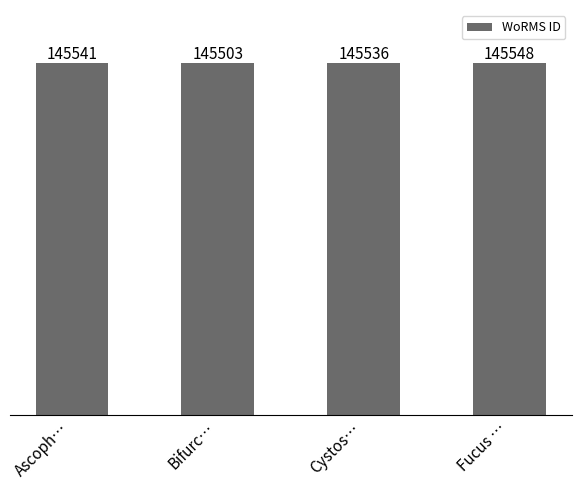

Are the bars grouped side by side (vs. stacked)?

No